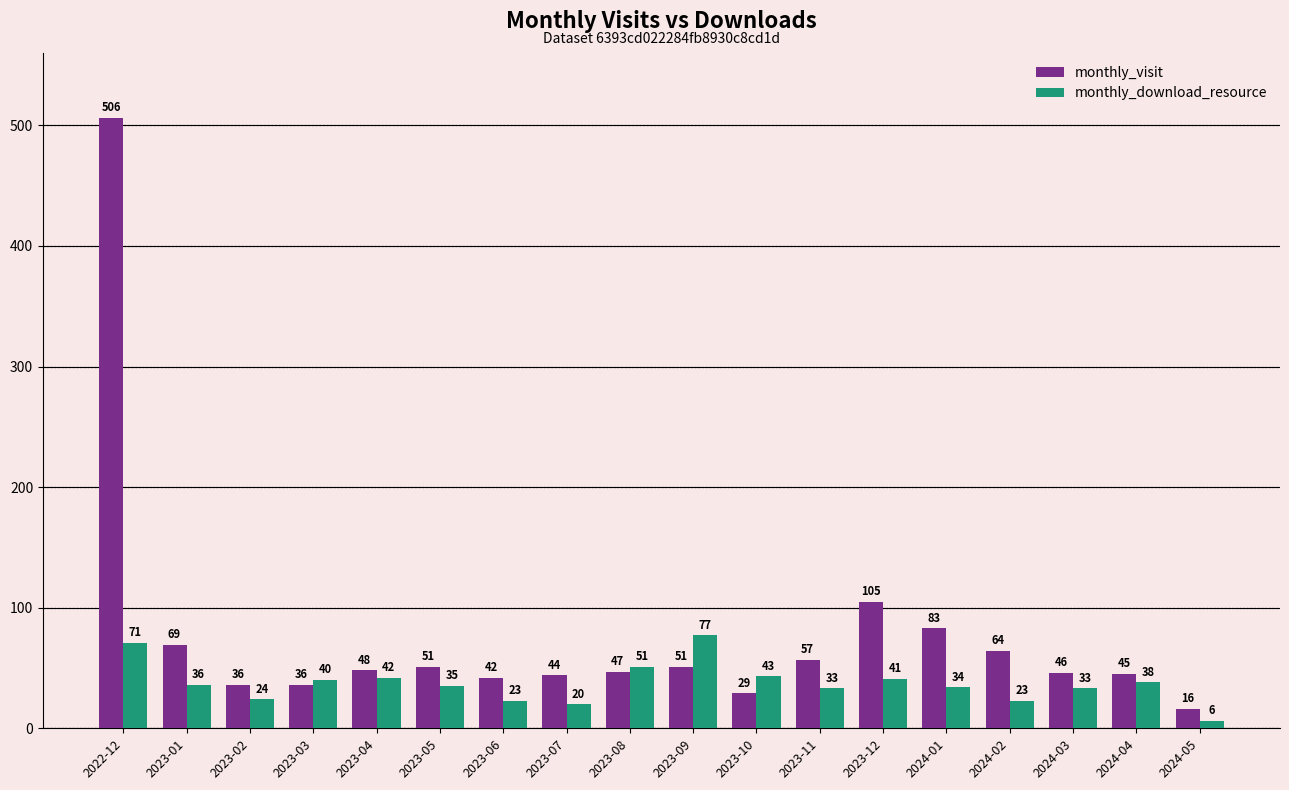

What is the sum of the monthly_visit values at 2023-12 and 2024-05?

121